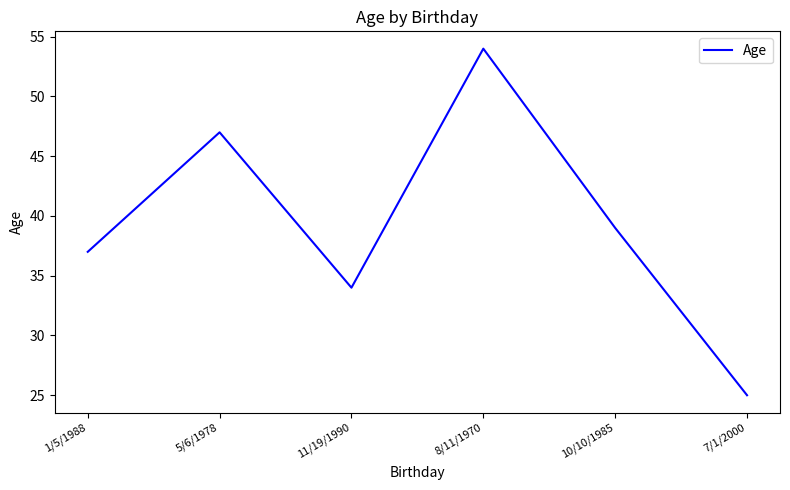

What is the change in value from 8/11/1970 to 7/1/2000?

-29